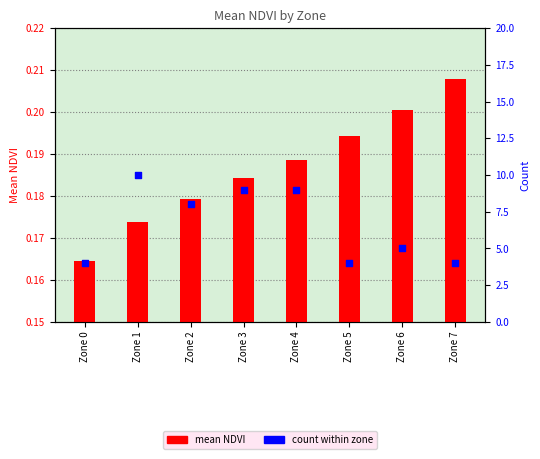

Which series reaches the maximum Y coordinate?

count